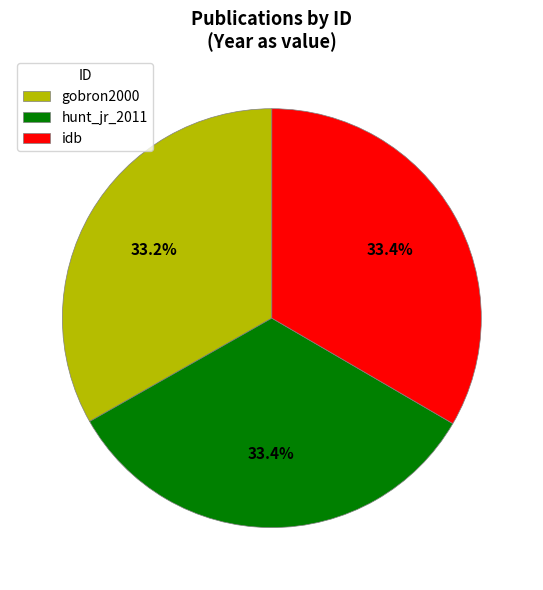

How many slices are in this pie chart?

3